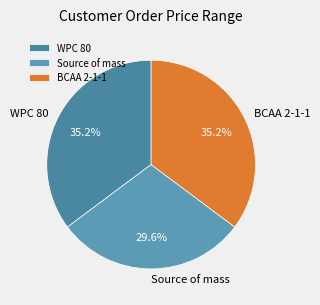

Is WPC 80 the majority of the pie?

No